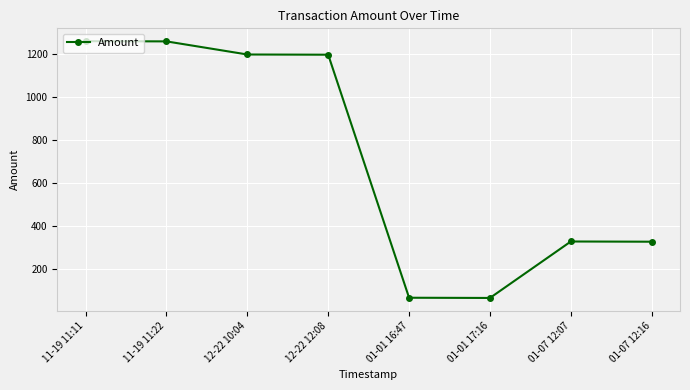

What is the minimum value shown in the chart?

64.7